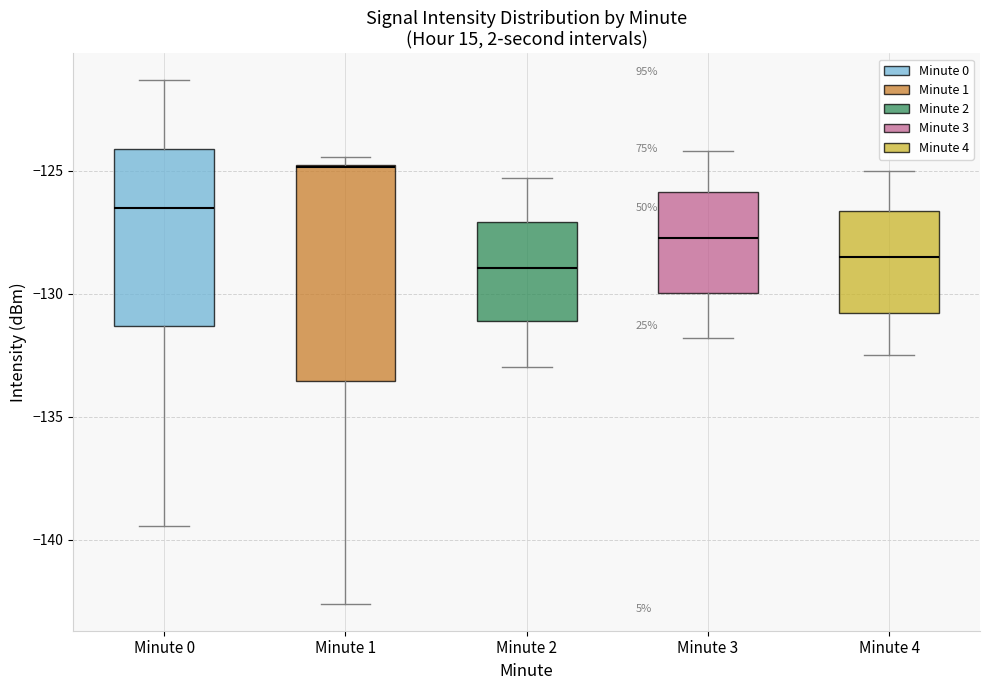

Where is the lower edge of the box for Minute 4 on the y-axis? The values are not printed on the chart, so give them approximately, as read against the axis.

-131.0